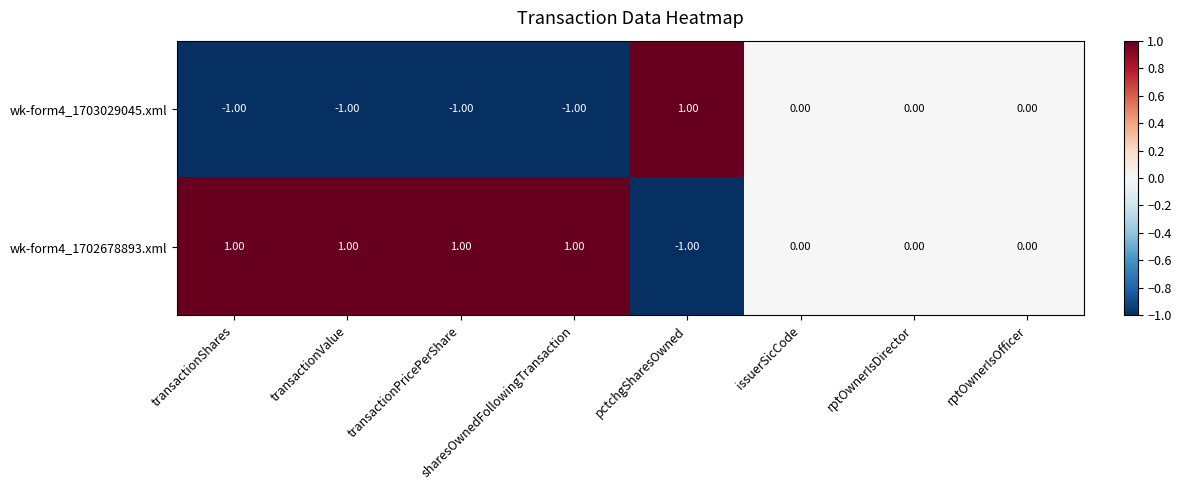

Rank the series at transactionShares from lowest to highest value.

wk-form4_1703029045.xml, wk-form4_1702678893.xml